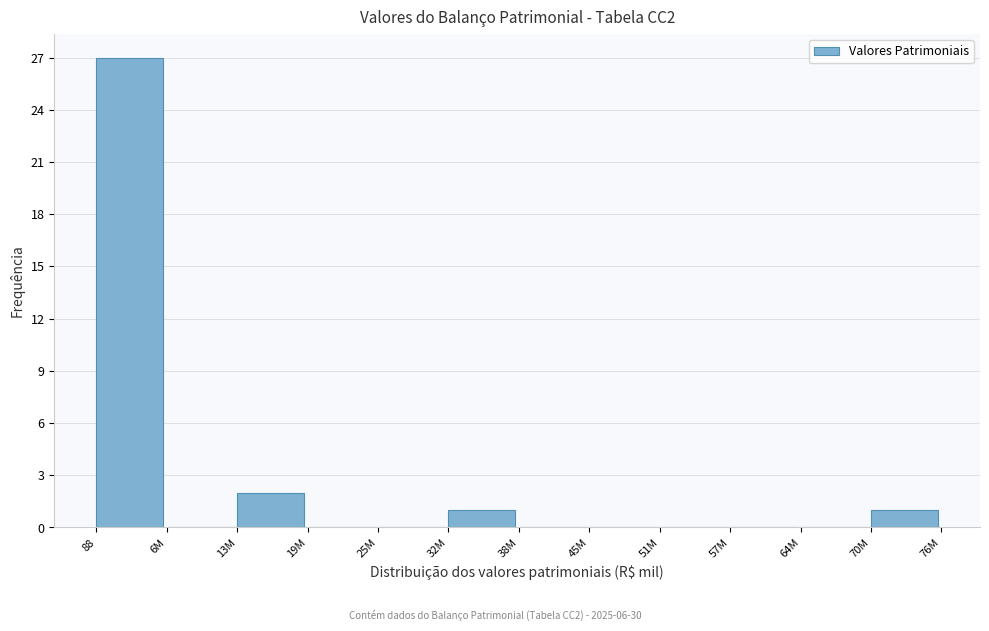

Reading right to left, transcribe all the data shown in this chart.

70M=1	64M=0	57M=0	51M=0	45M=0	38M=0	32M=1	25M=0	19M=0	13M=2	6M=0	88=27